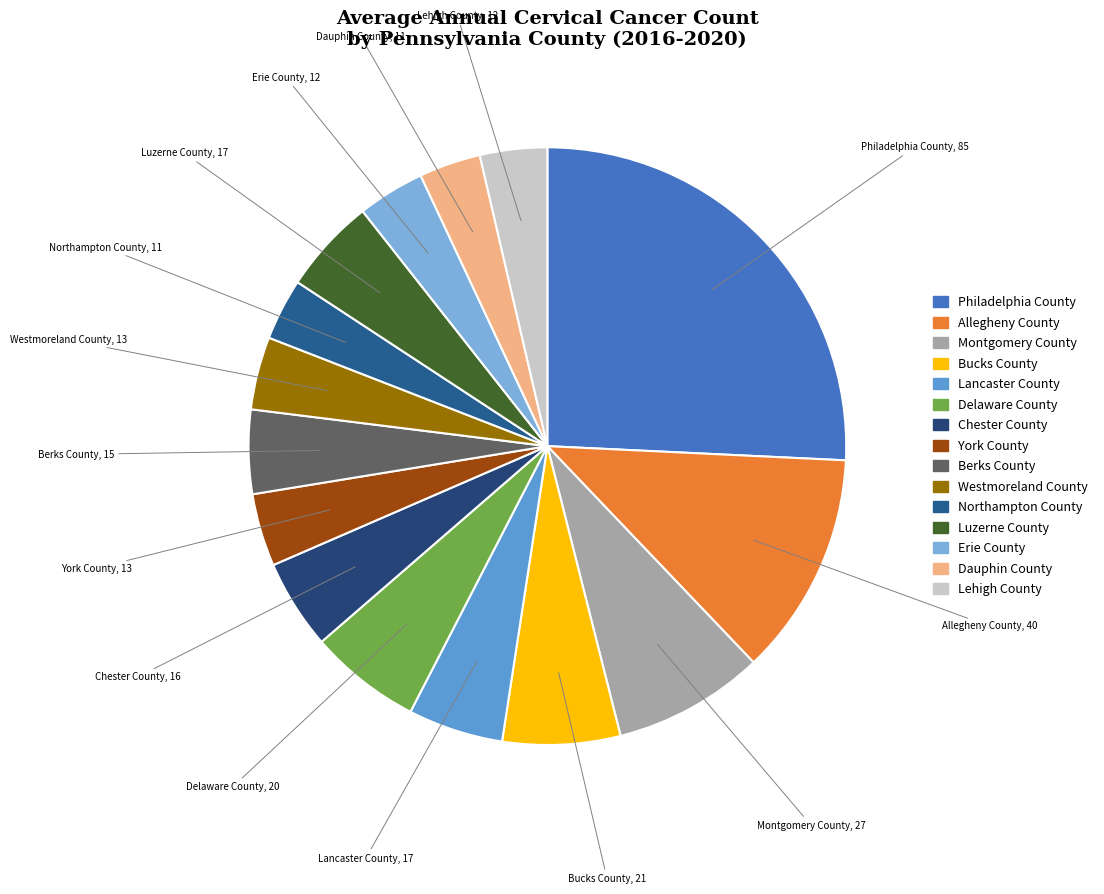

The Delaware County slice represents 6% of the pie. True or false?

True